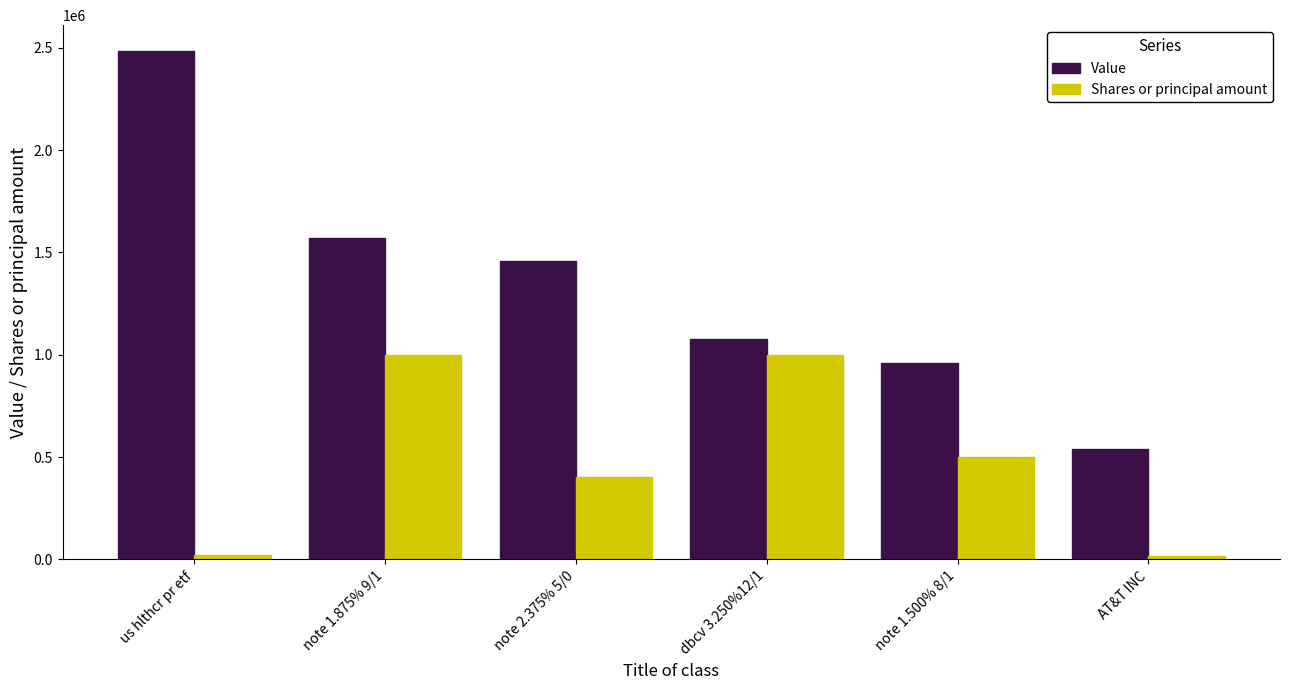

What is the value of the Shares or principal amount bar at the 5th from the left?

500000